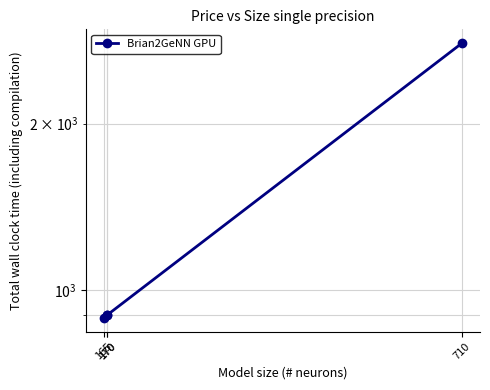

List the labels in order of value, largest first.

710, 170, 170, 165